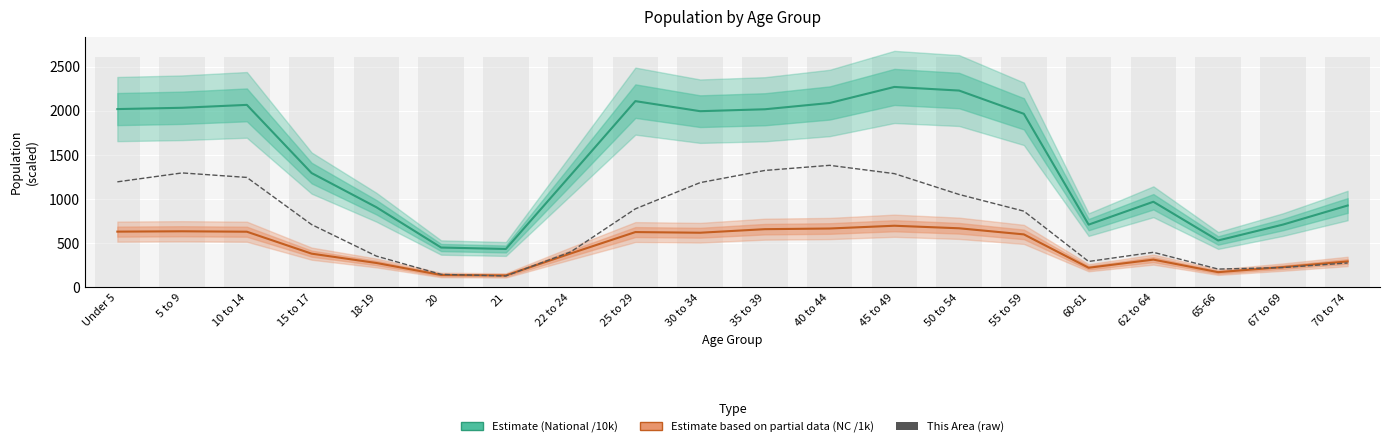

What is the difference between the This Area (raw) values at 25 to 29 and 70 to 74?

613.0